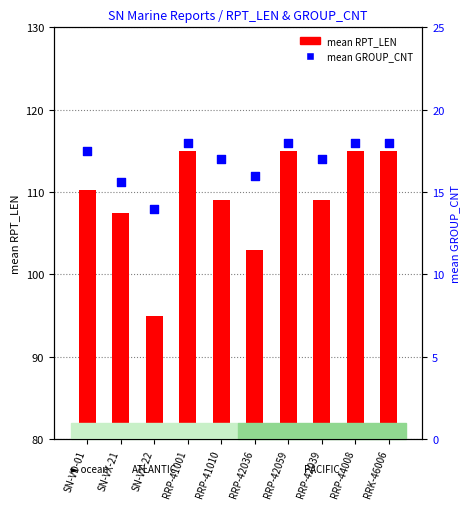

What are all the series names shown in the legend?

mean RPT_LEN, mean GROUP_CNT